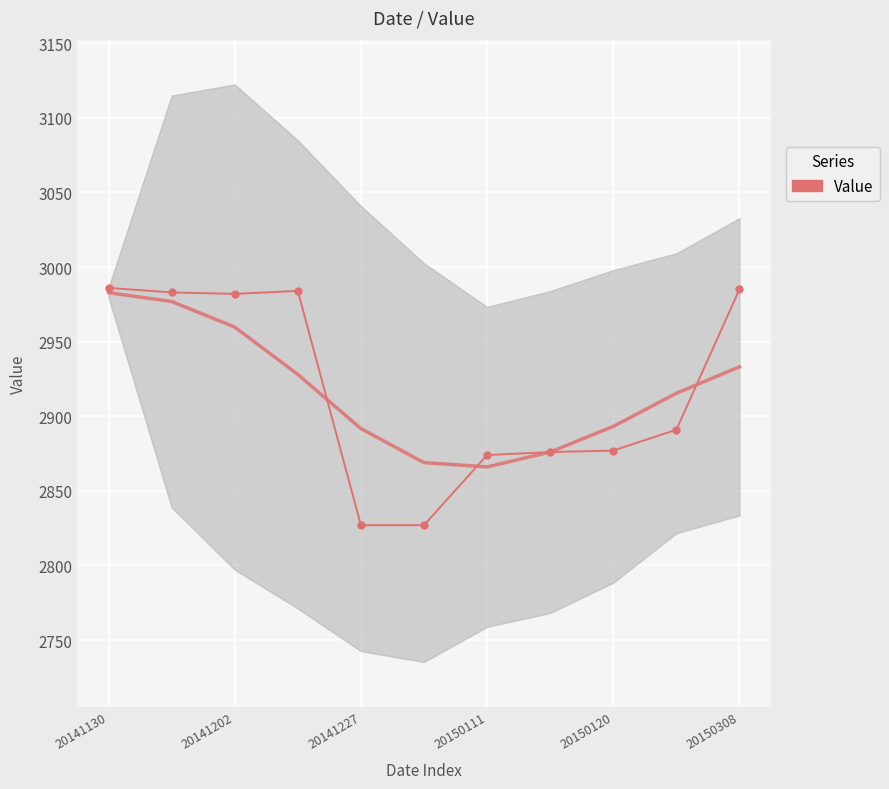

How many values exceed 2891?

5